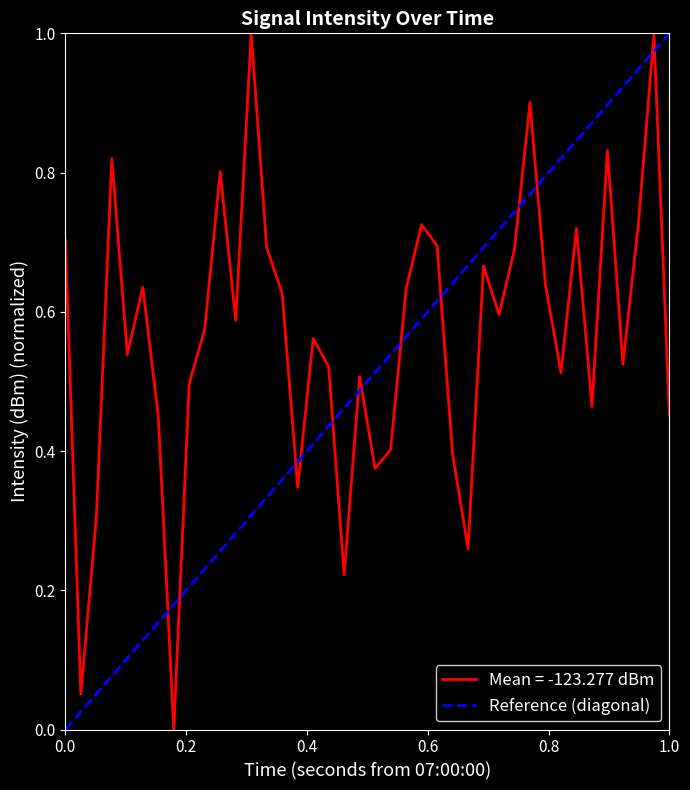

What is the highest value of the Mean = -123.277 dBm series?

1.0